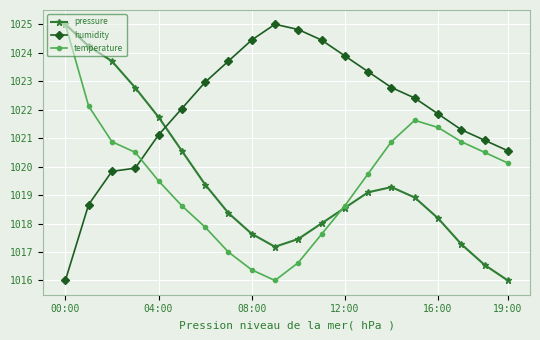

What is the value of the pressure point at the 6th from the left?

1020.6